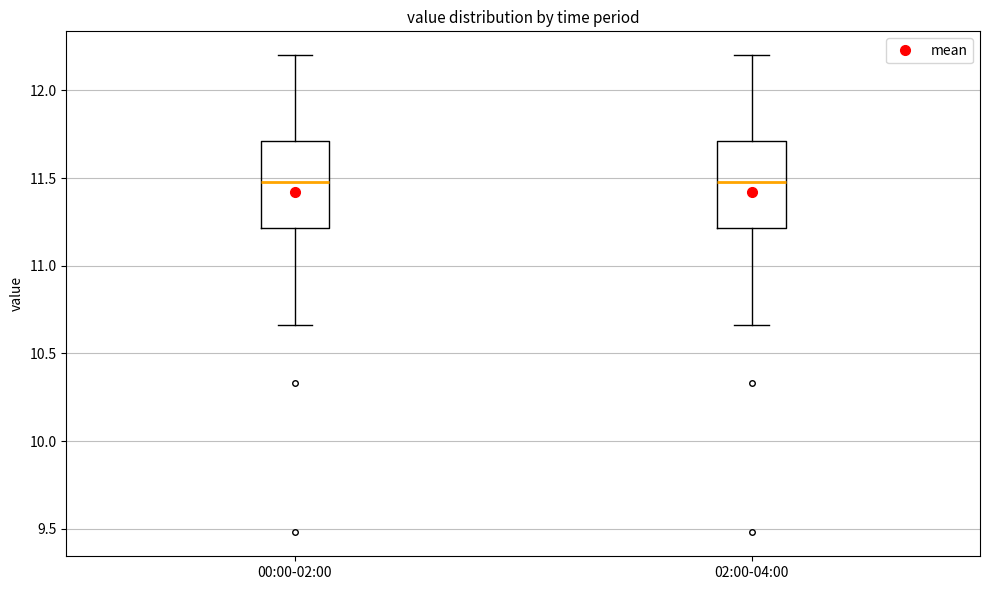

Reading left to right, read every box against the y-axis: the position of its median line, the range the box covers, and the ends of its whiskers. The values are not printed on the chart, so give them approximately, as read against the axis.

00:00-02:00: median 11.50, box 11.20 to 11.70, whiskers 10.65 to 12.20
02:00-04:00: median 11.50, box 11.20 to 11.70, whiskers 10.65 to 12.20